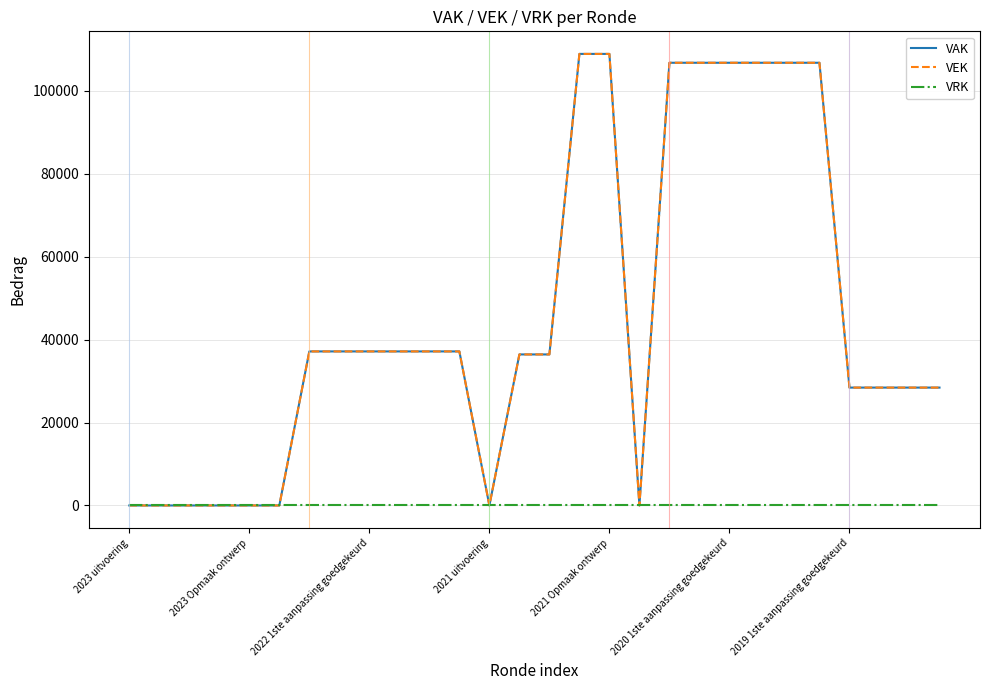

True or false: VRK has more than 0 points higher than both neighbors.

False